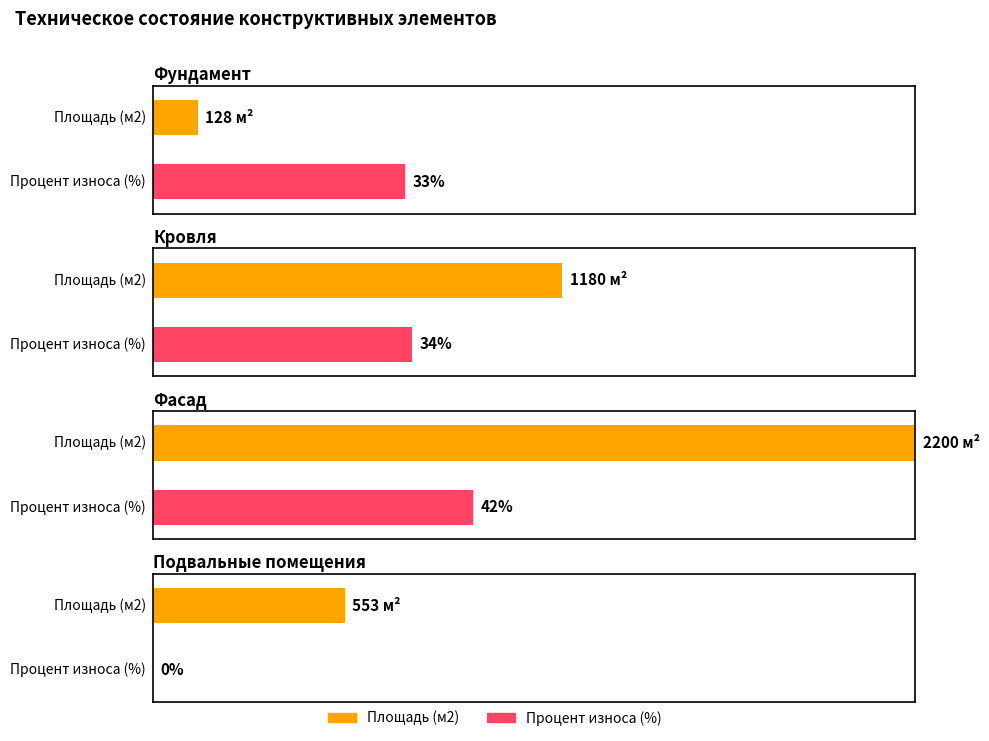

Is the value of Площадь (м2) at Фундамент greater than the value of Процент износа (%) at Кровля?

Yes